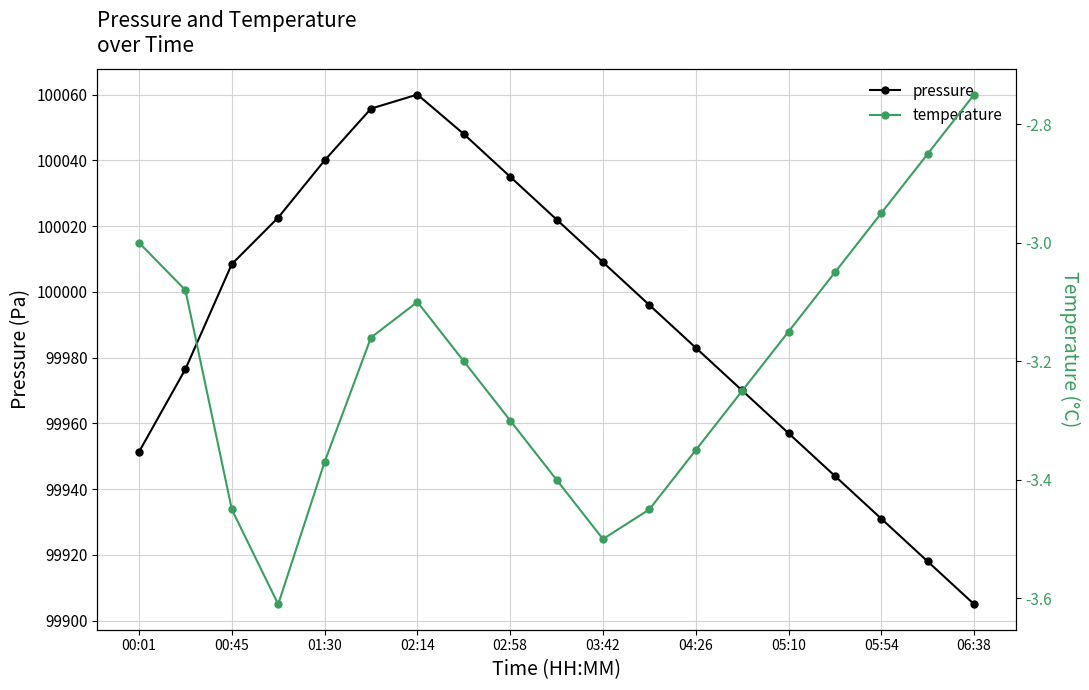

How many distinct data groups are displayed?

2